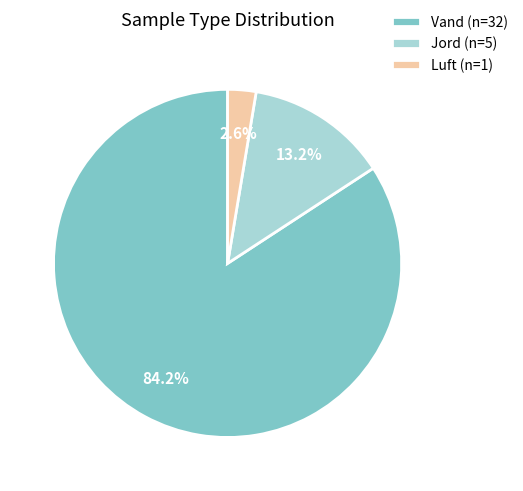

How many segments does this pie chart have?

3